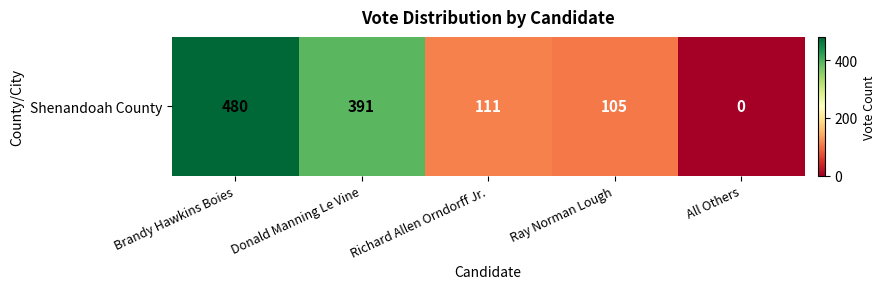

What is the approximate value at Ray Norman Lough?

105